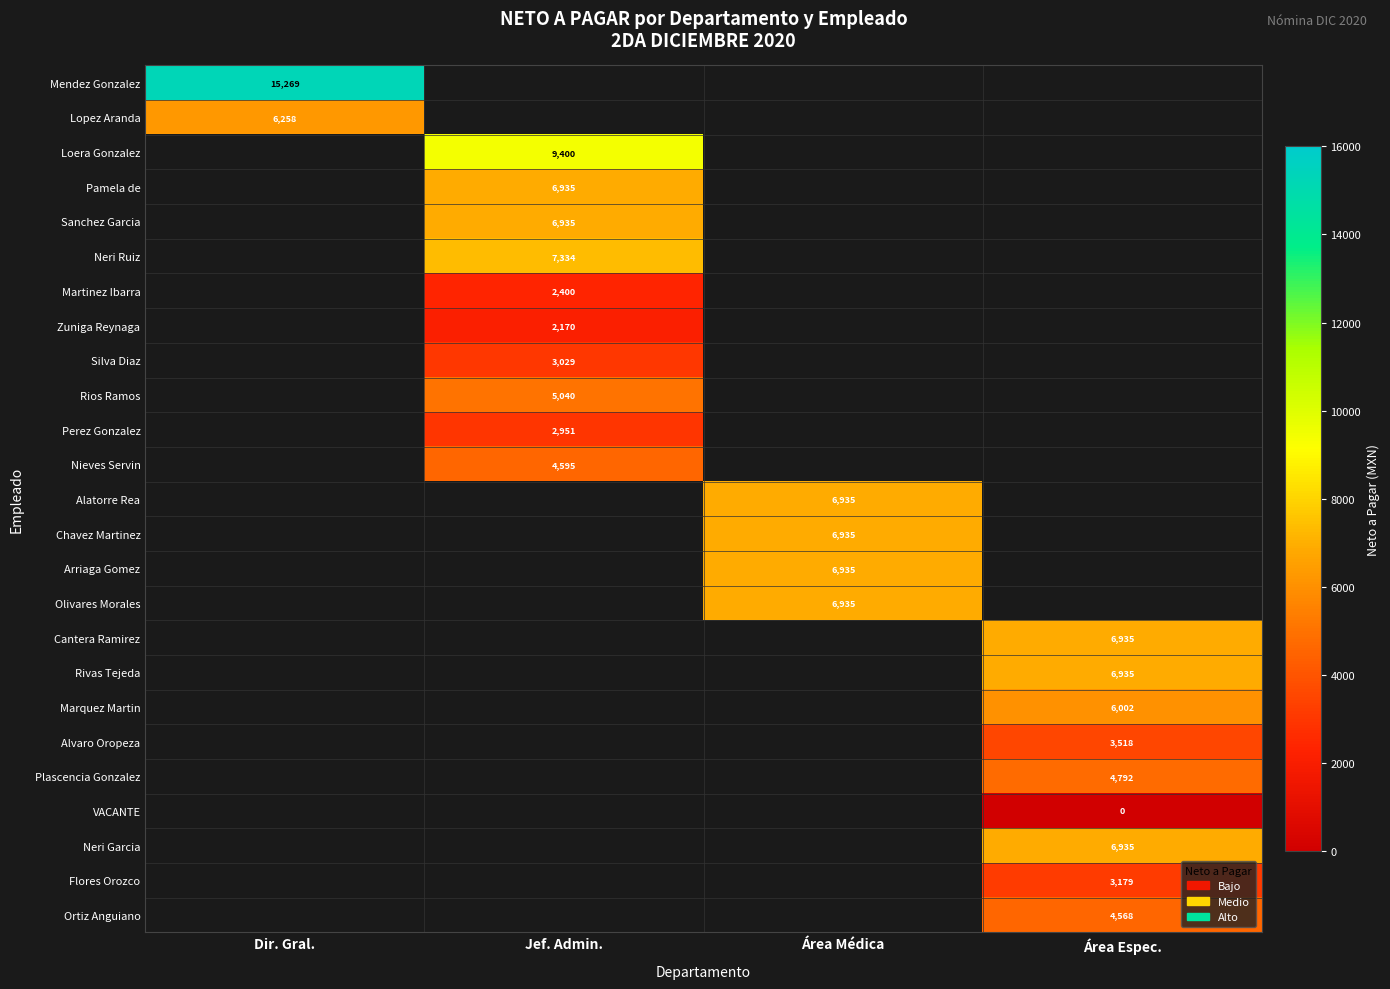

Count the number of data series in this chart.

25